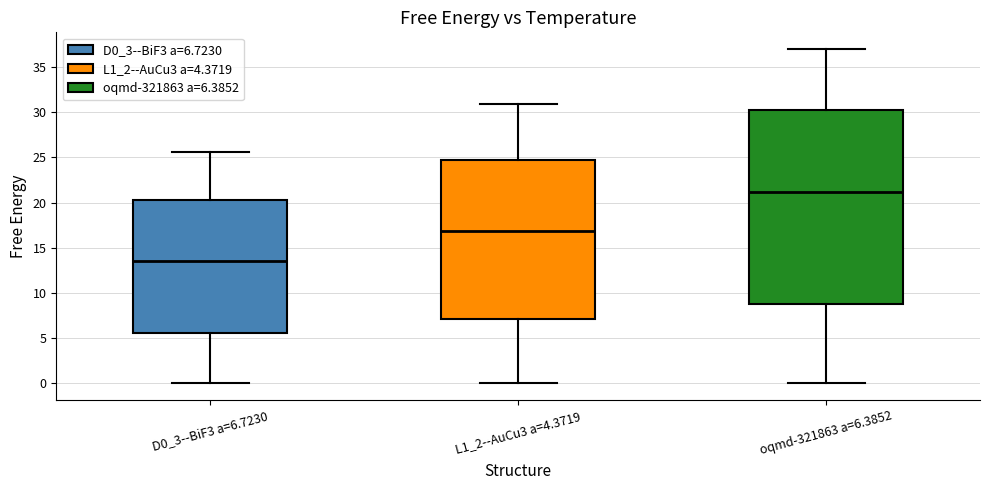

Where is the upper edge of the box for oqmd-321863 a=6.3852 on the y-axis? The values are not printed on the chart, so give them approximately, as read against the axis.

30.0